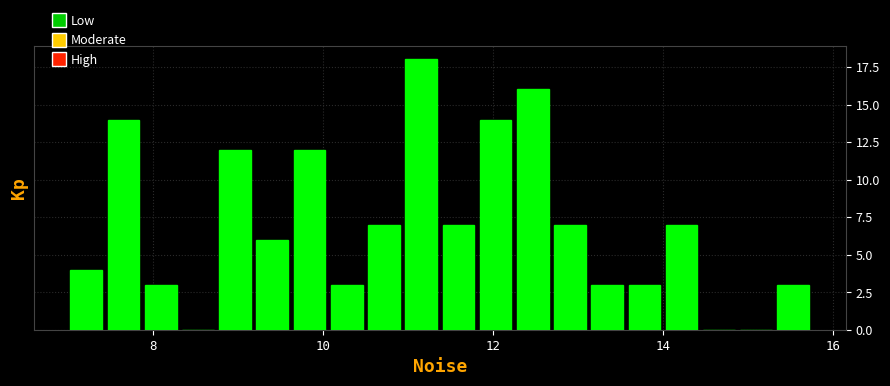

Around what value on the x-axis is the tallest bar? Give the approximate position of its centre, as read against the axis.

11.2